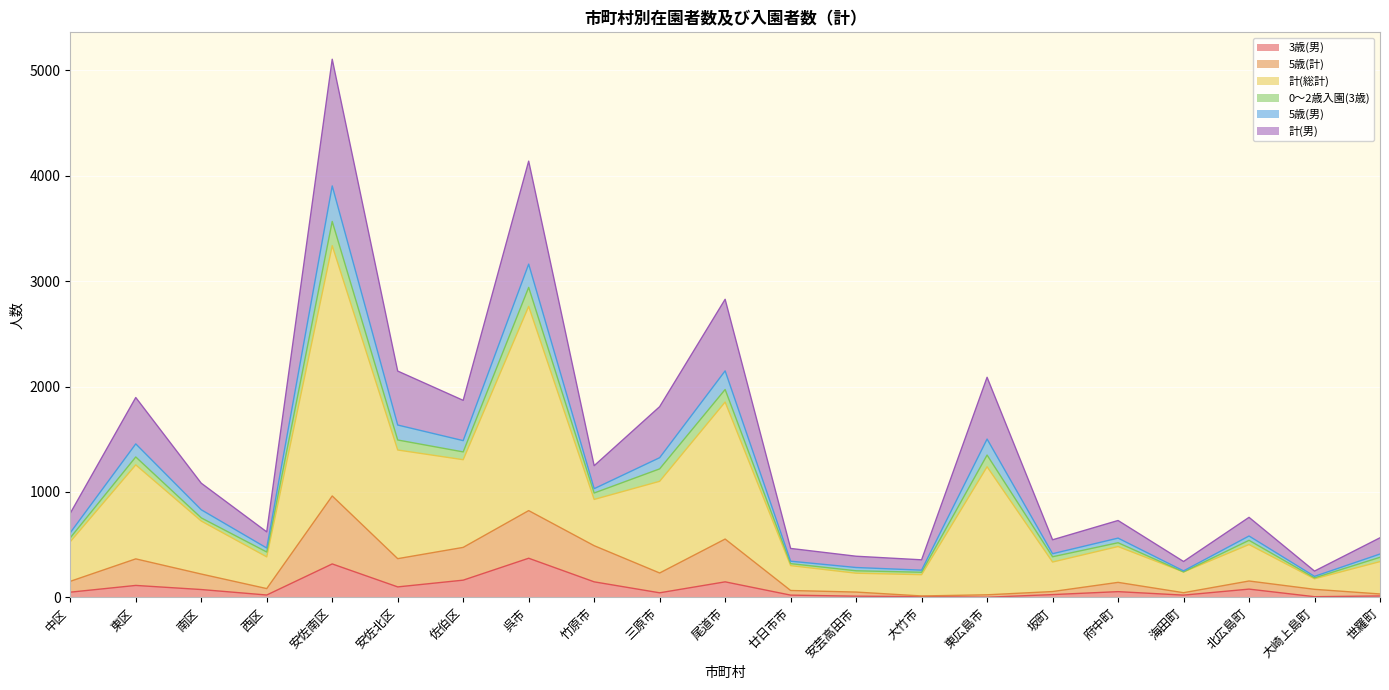

How many data points does each series have?

21